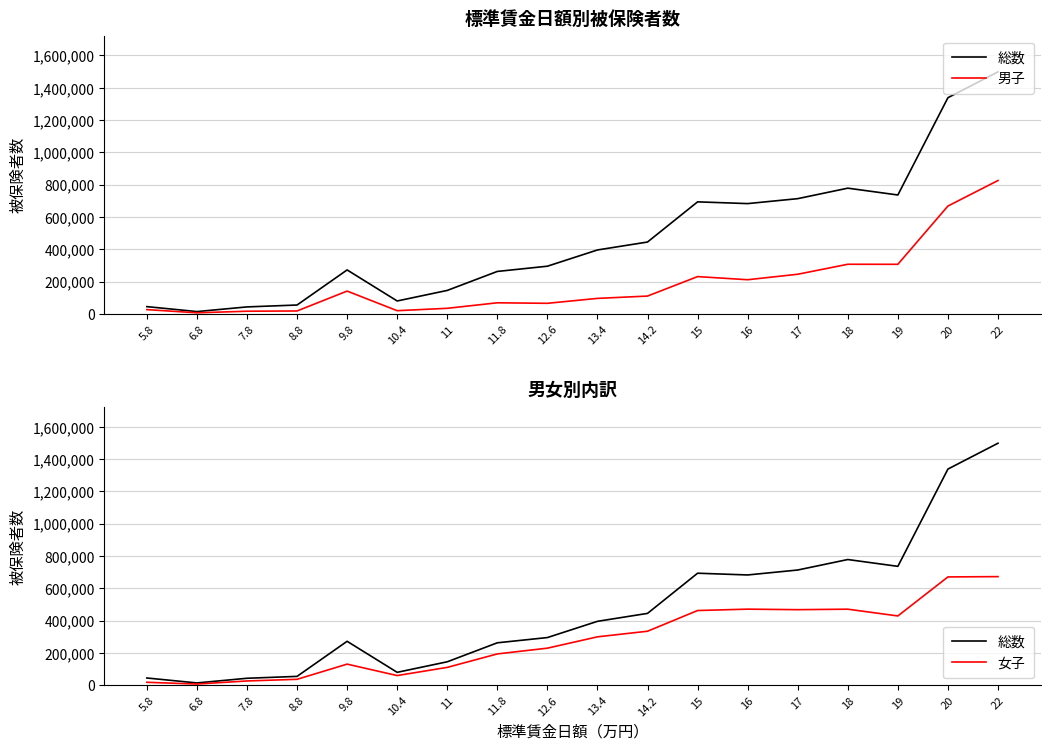

What is the sum of all 女子 values?

5095063